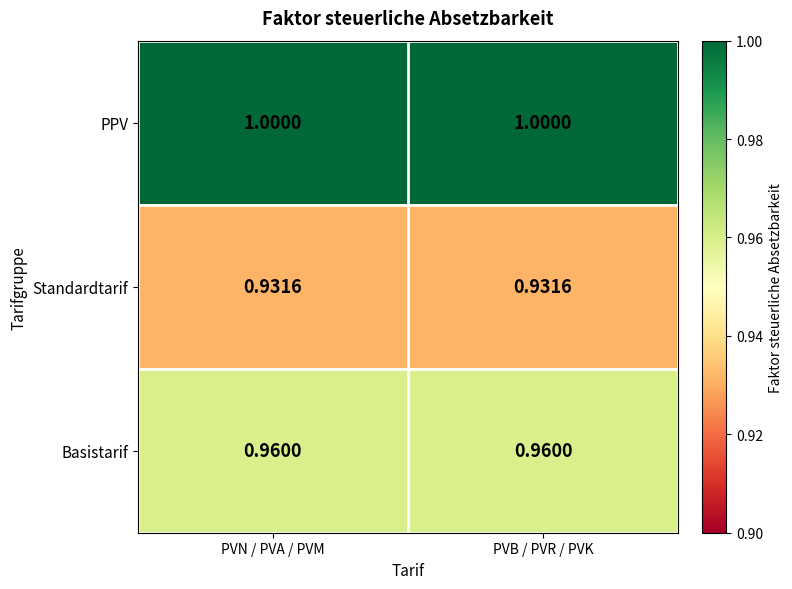

List the series in order of their peak value, highest first.

PPV, Basistarif, Standardtarif